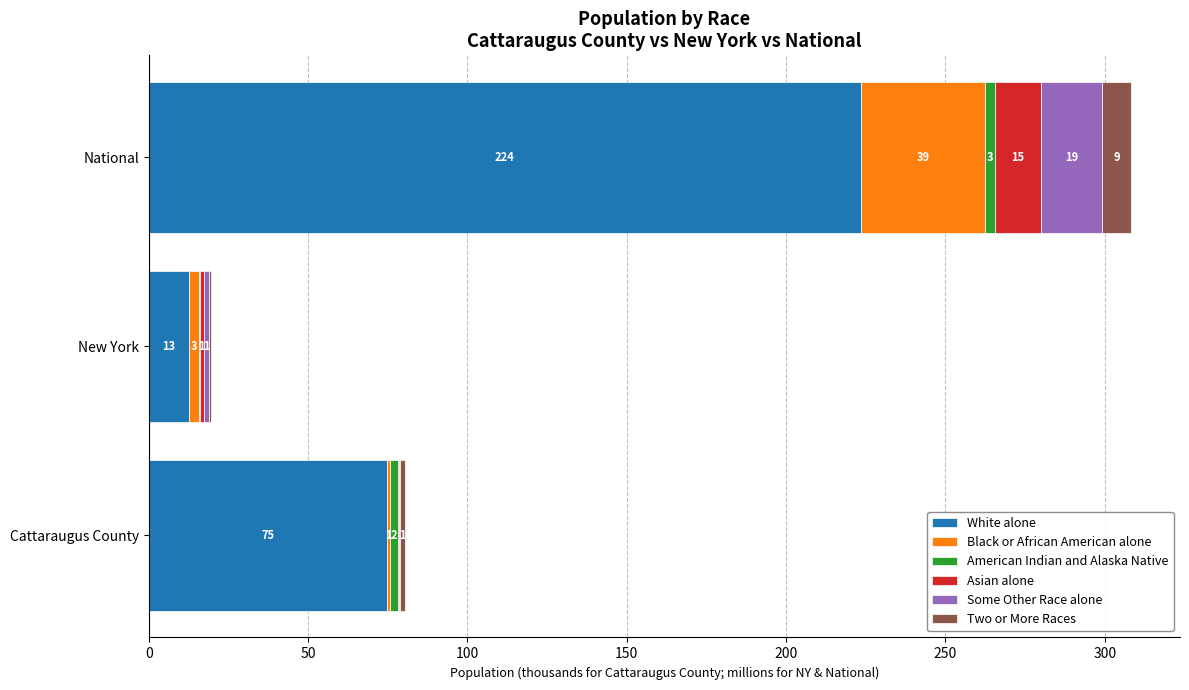

At which label does White alone reach its peak?

National